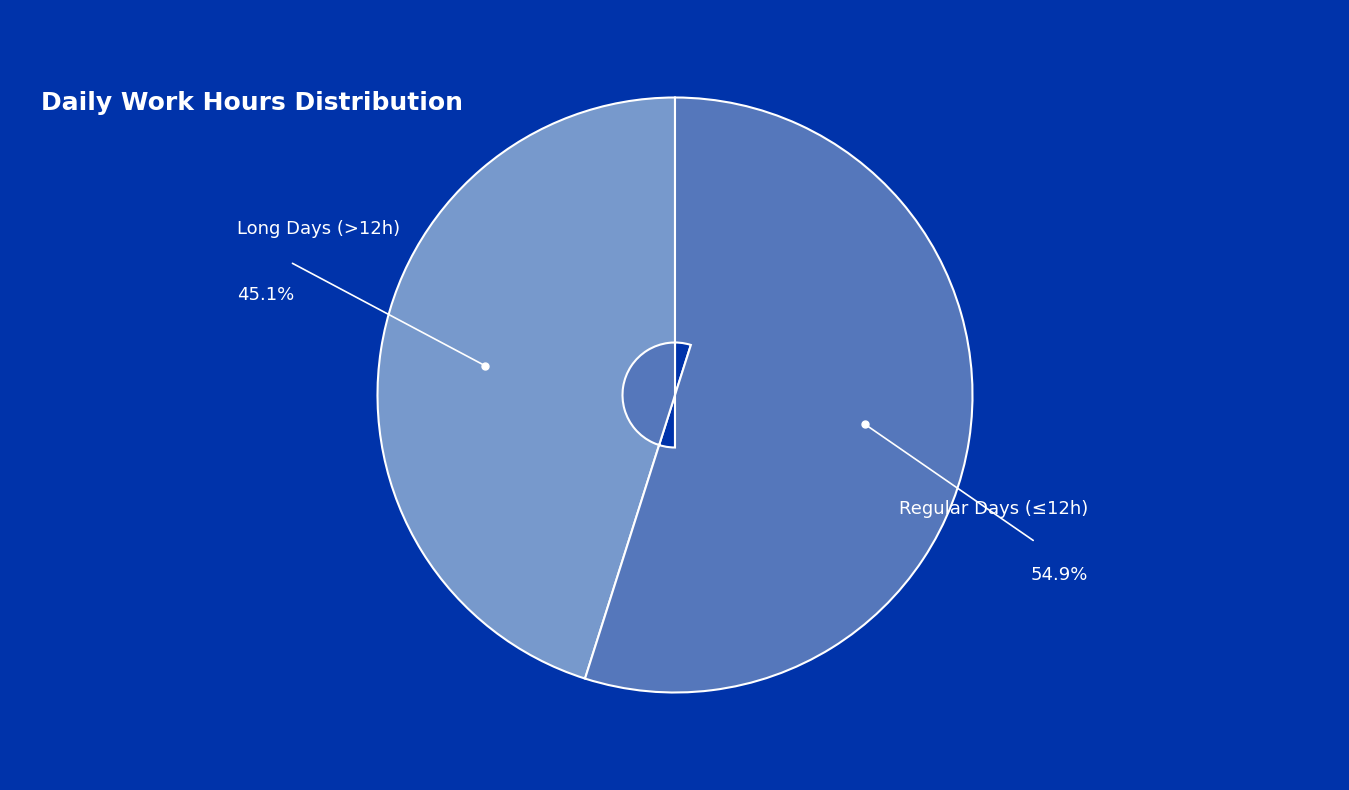

Does any single category account for the majority?

Yes